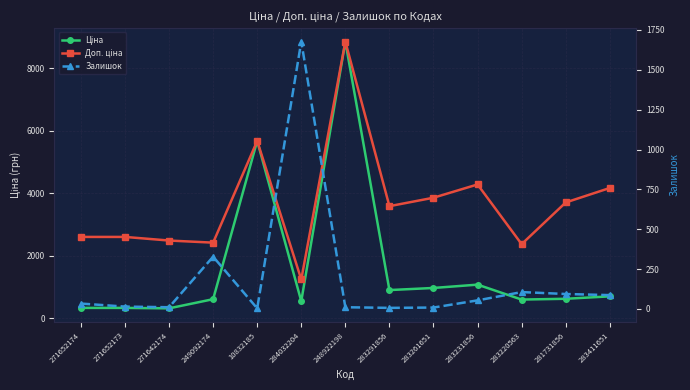

What is the label of the 1st point from the left?

271652174